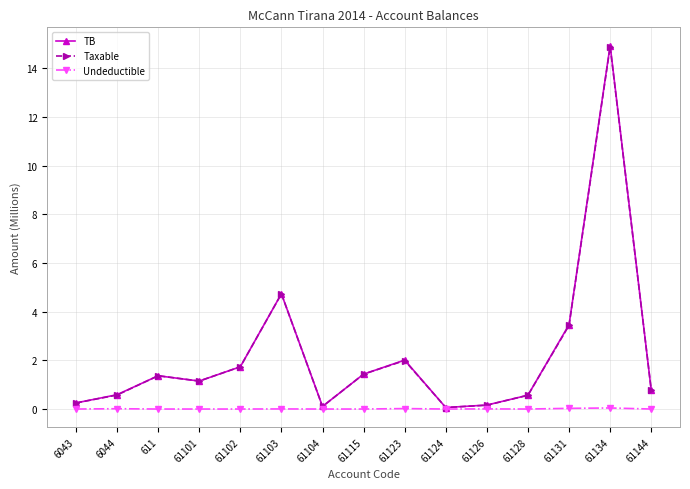

Is it true that Taxable equals 1.4 at 61115?

True